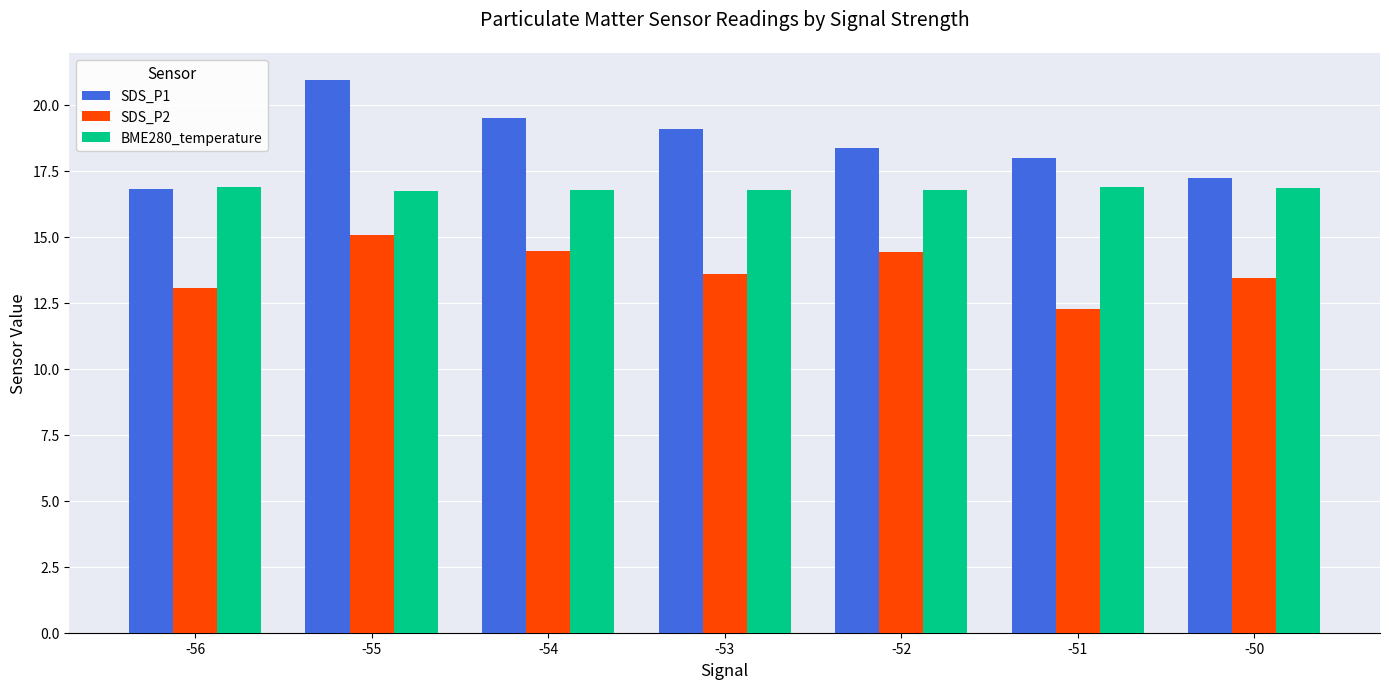

What is the average value of the SDS_P1 series?

18.6